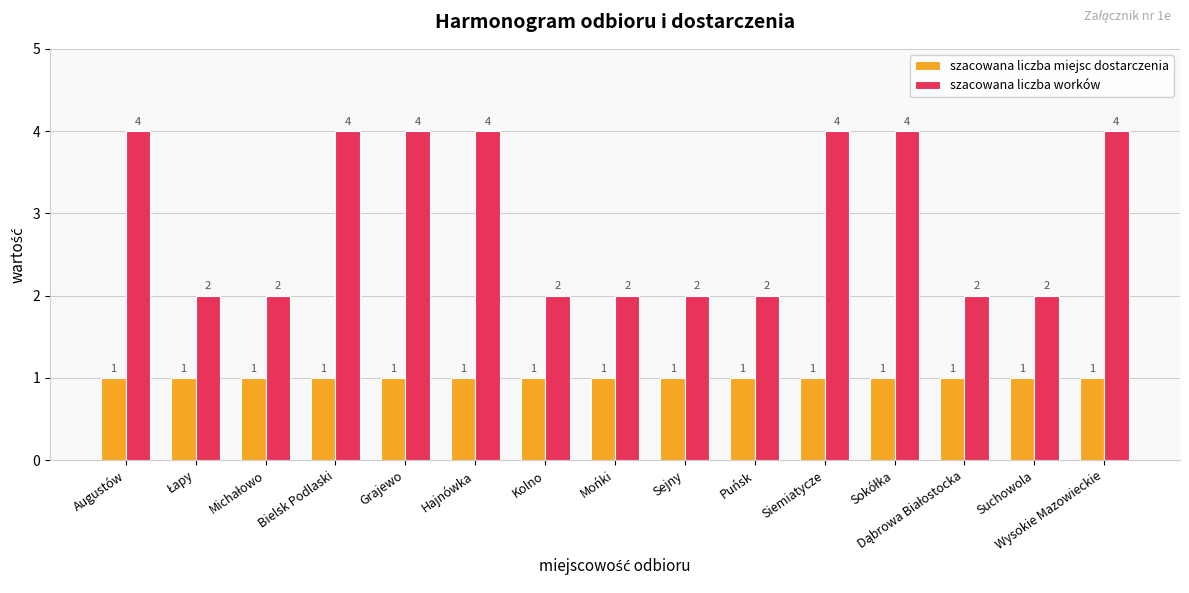

Is the value of szacowana liczba miejsc dostarczenia at Grajewo greater than the value of szacowana liczba worków at Suchowola?

No